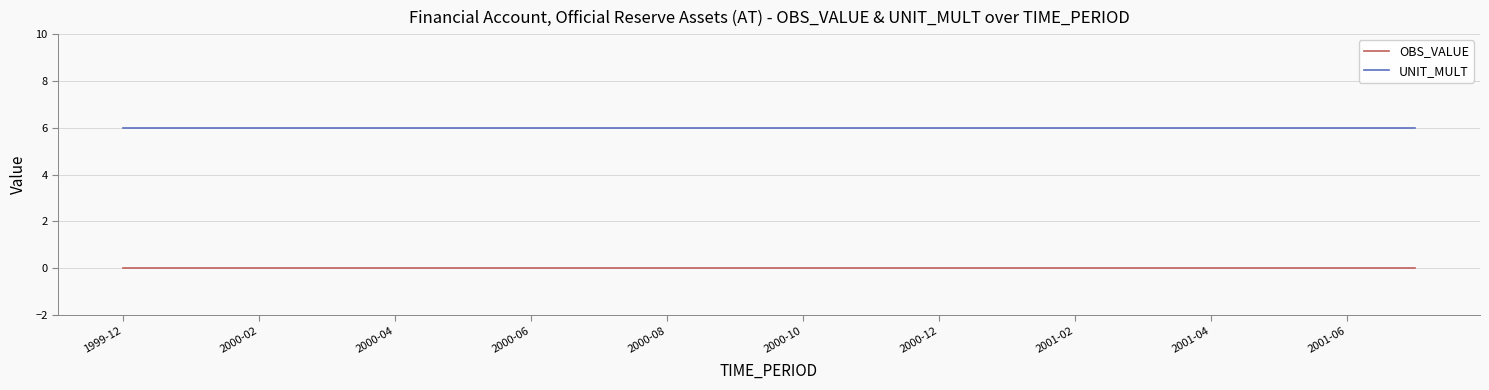

Which series has the largest total across all categories?

UNIT_MULT